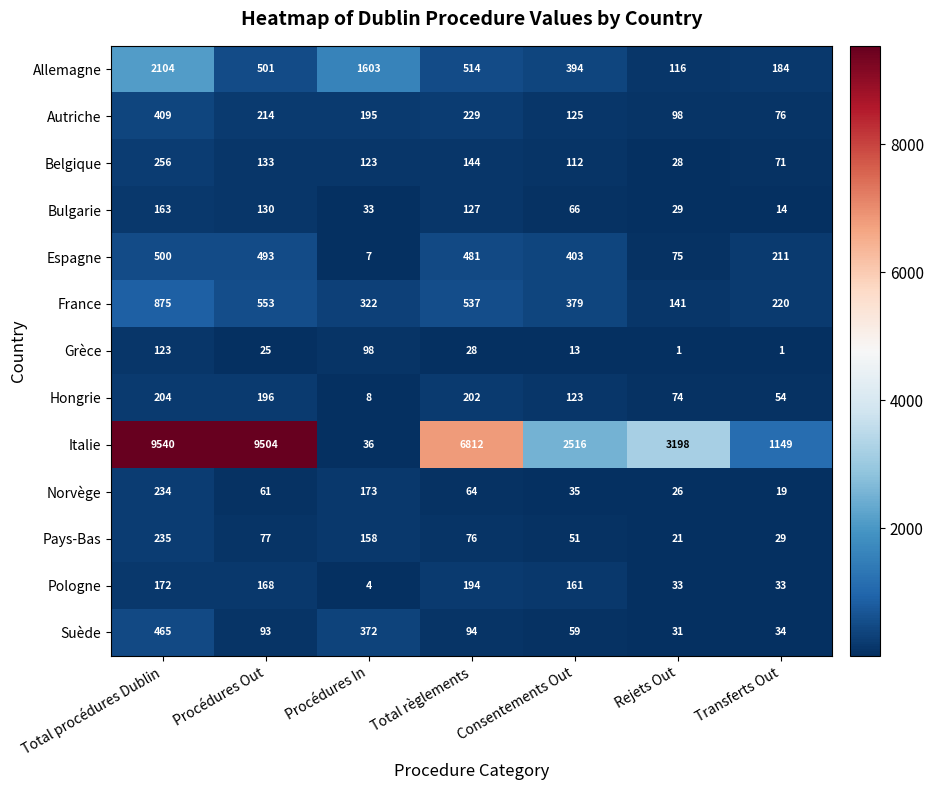

What is the maximum value shown in the chart?

9540